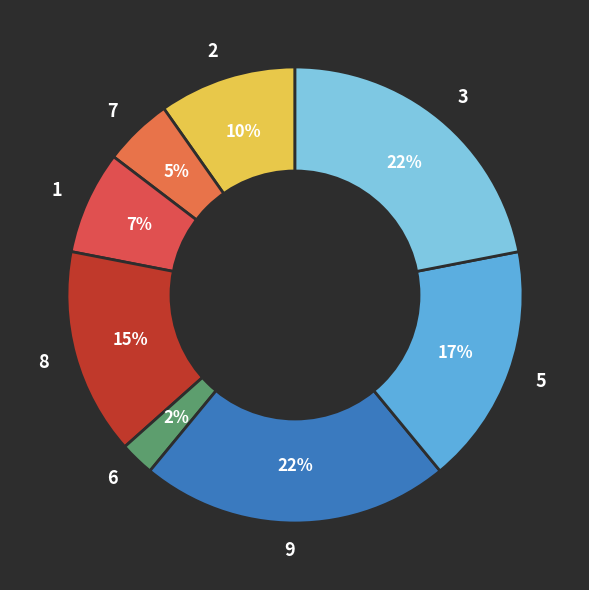

Does 1 represent more than half of the total?

No